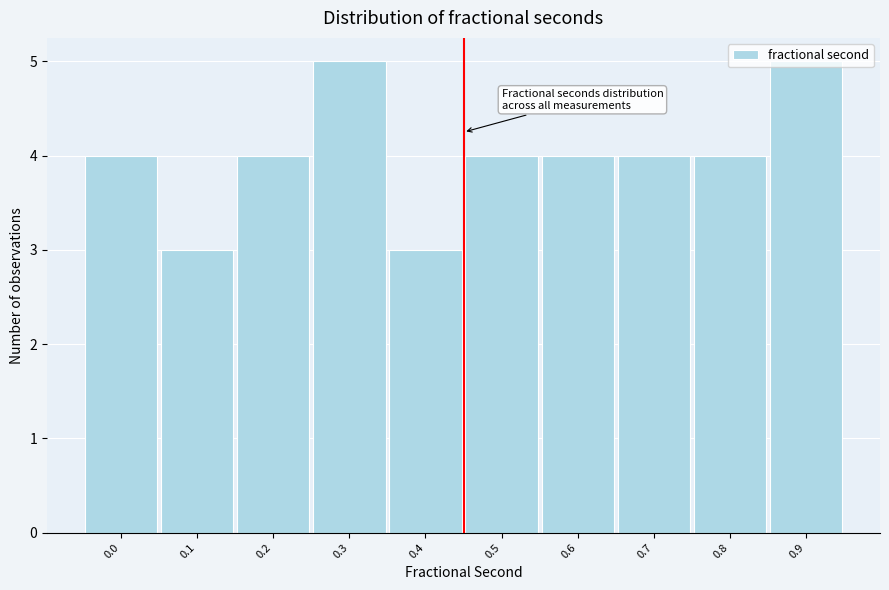

What is the maximum value shown in the chart?

5